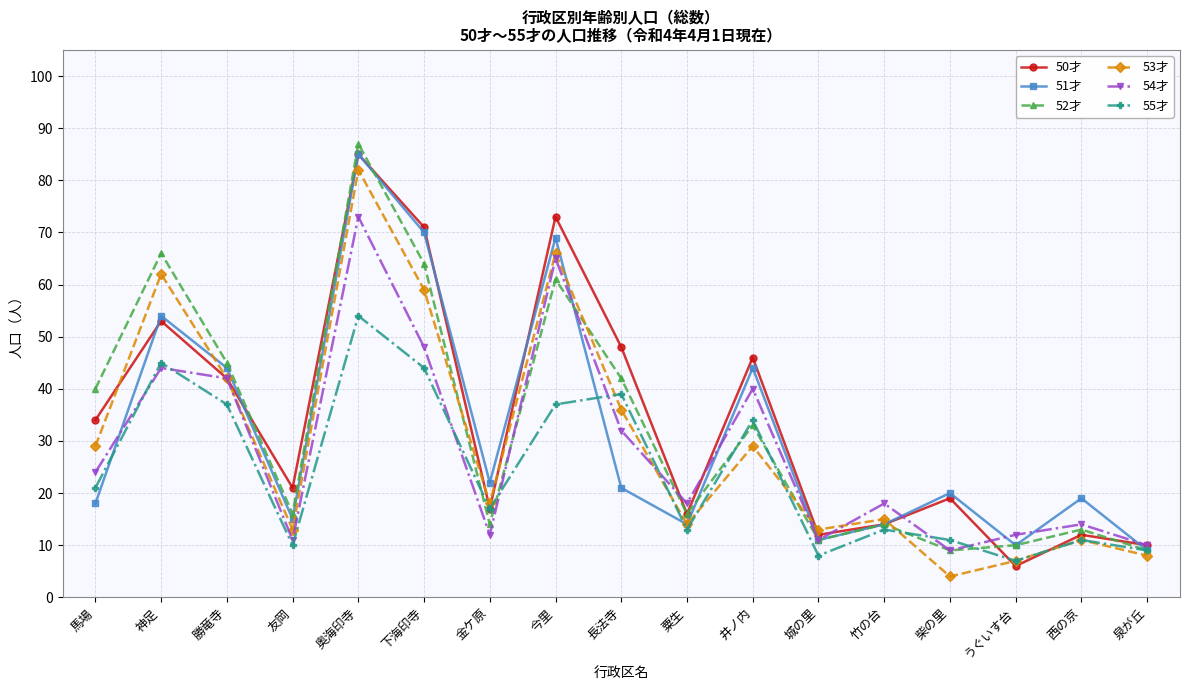

Reading right to left, extract all data points from this chart.

50才: 泉が丘=10	西の京=12	うぐいす台=6	柴の里=19	竹の台=14	城の里=12	井ノ内=46	粟生=16	長法寺=48	今里=73	金ケ原=17	下海印寺=71	奥海印寺=85	友岡=21	勝竜寺=42	神足=53	馬場=34
51才: 泉が丘=9	西の京=19	うぐいす台=10	柴の里=20	竹の台=14	城の里=11	井ノ内=44	粟生=14	長法寺=21	今里=69	金ケ原=22	下海印寺=70	奥海印寺=85	友岡=15	勝竜寺=44	神足=54	馬場=18
52才: 泉が丘=9	西の京=13	うぐいす台=10	柴の里=9	竹の台=14	城の里=11	井ノ内=33	粟生=16	長法寺=42	今里=61	金ケ原=14	下海印寺=64	奥海印寺=87	友岡=16	勝竜寺=45	神足=66	馬場=40
53才: 泉が丘=8	西の京=11	うぐいす台=7	柴の里=4	竹の台=15	城の里=13	井ノ内=29	粟生=14	長法寺=36	今里=66	金ケ原=18	下海印寺=59	奥海印寺=82	友岡=13	勝竜寺=42	神足=62	馬場=29
54才: 泉が丘=10	西の京=14	うぐいす台=12	柴の里=9	竹の台=18	城の里=11	井ノ内=40	粟生=18	長法寺=32	今里=65	金ケ原=12	下海印寺=48	奥海印寺=73	友岡=11	勝竜寺=42	神足=44	馬場=24
55才: 泉が丘=9	西の京=11	うぐいす台=7	柴の里=11	竹の台=13	城の里=8	井ノ内=34	粟生=13	長法寺=39	今里=37	金ケ原=17	下海印寺=44	奥海印寺=54	友岡=10	勝竜寺=37	神足=45	馬場=21